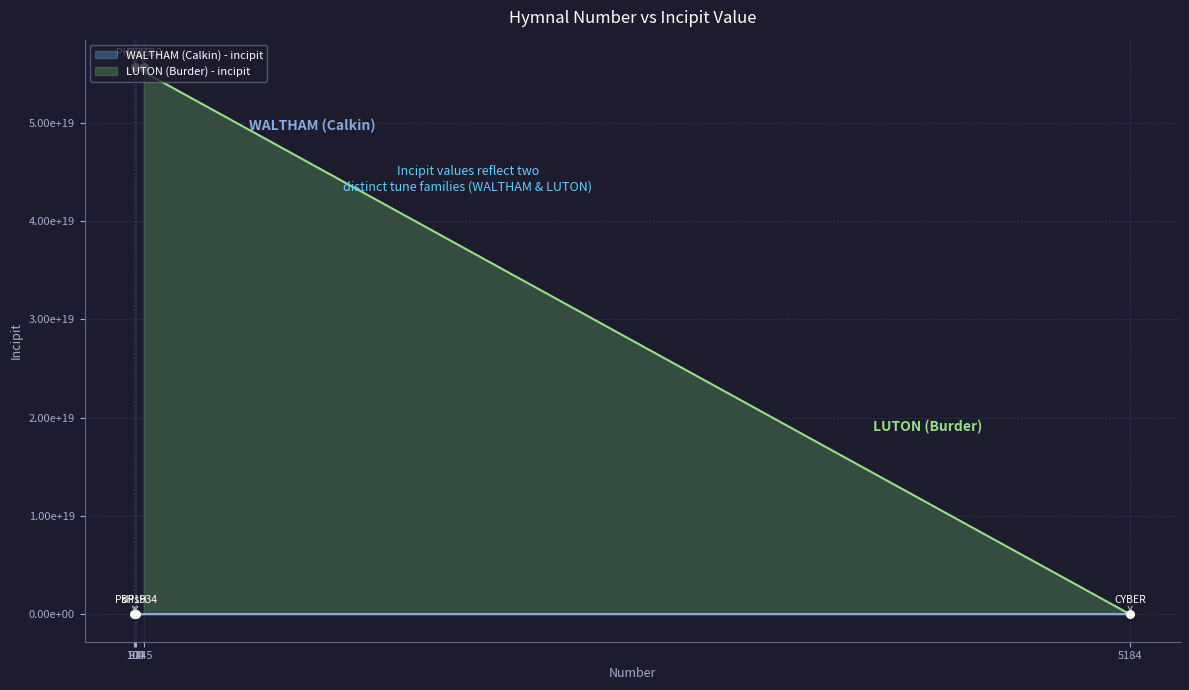

What is the change in value from 97 to 100?

+55654188783309807616